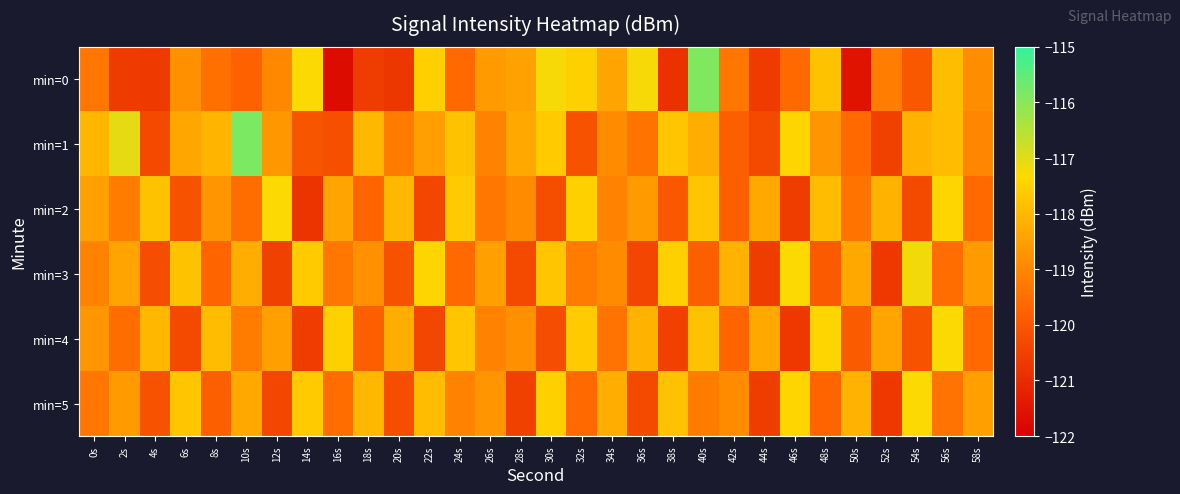

Rank the series at 22s from lowest to highest value.

min=2, min=4, min=1, min=5, min=0, min=3